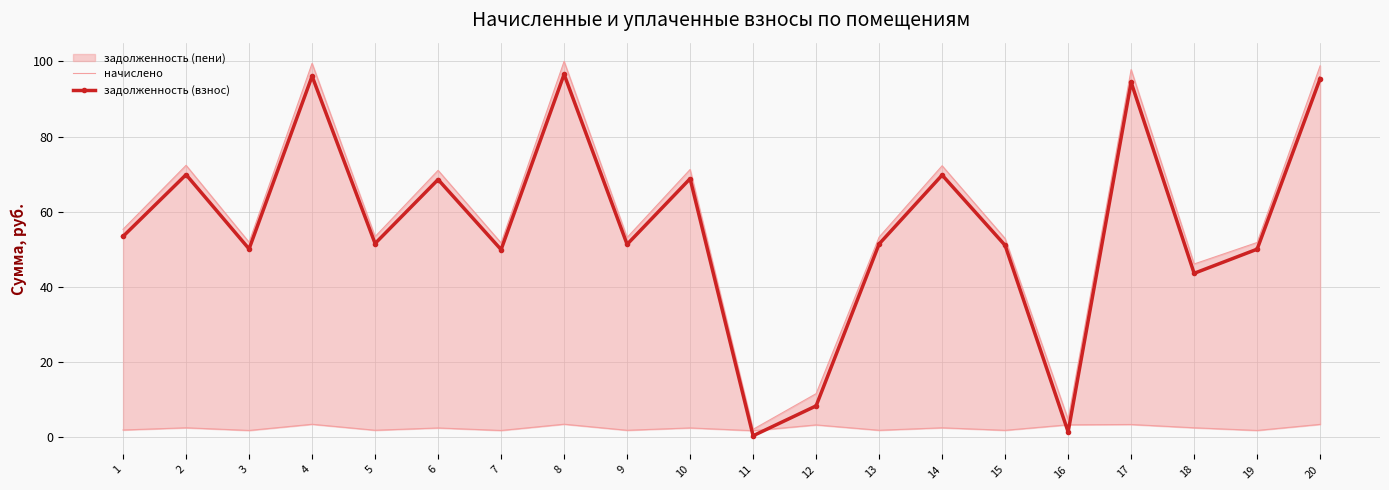

True or false: начислено has a value of 5.3 at 4.

False